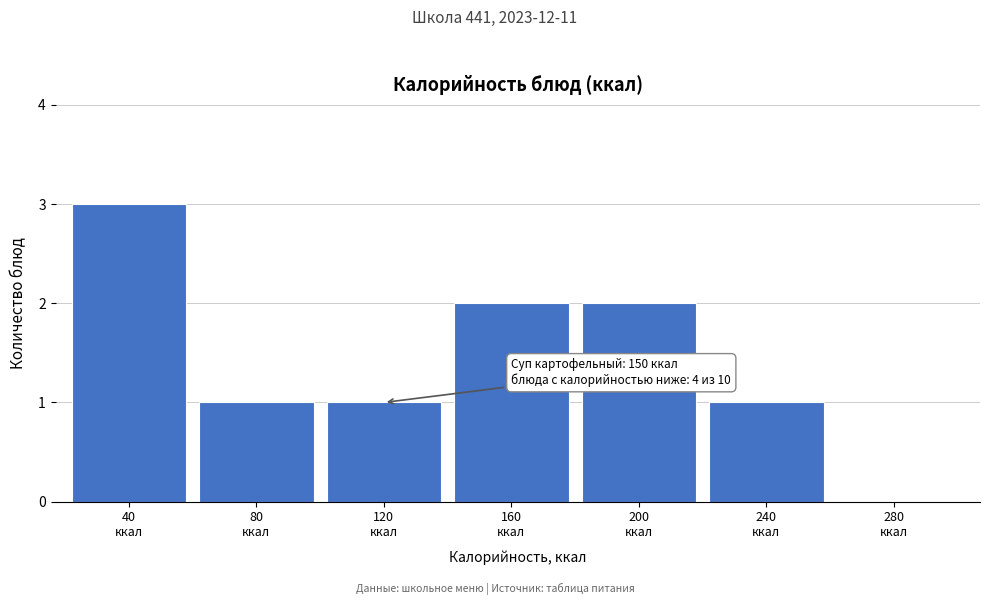

What is the greatest value displayed?

3